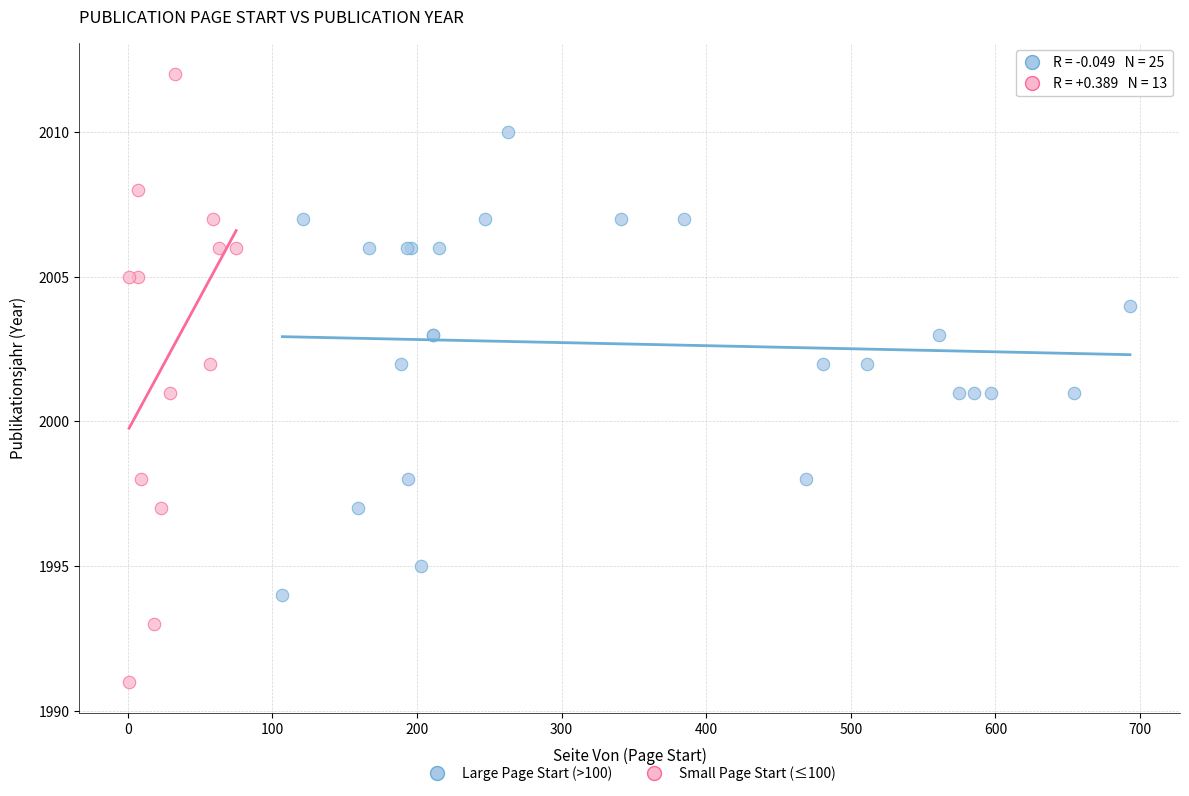

Which series has the largest Y range (max minus min)?

Small Page Start (≤100)